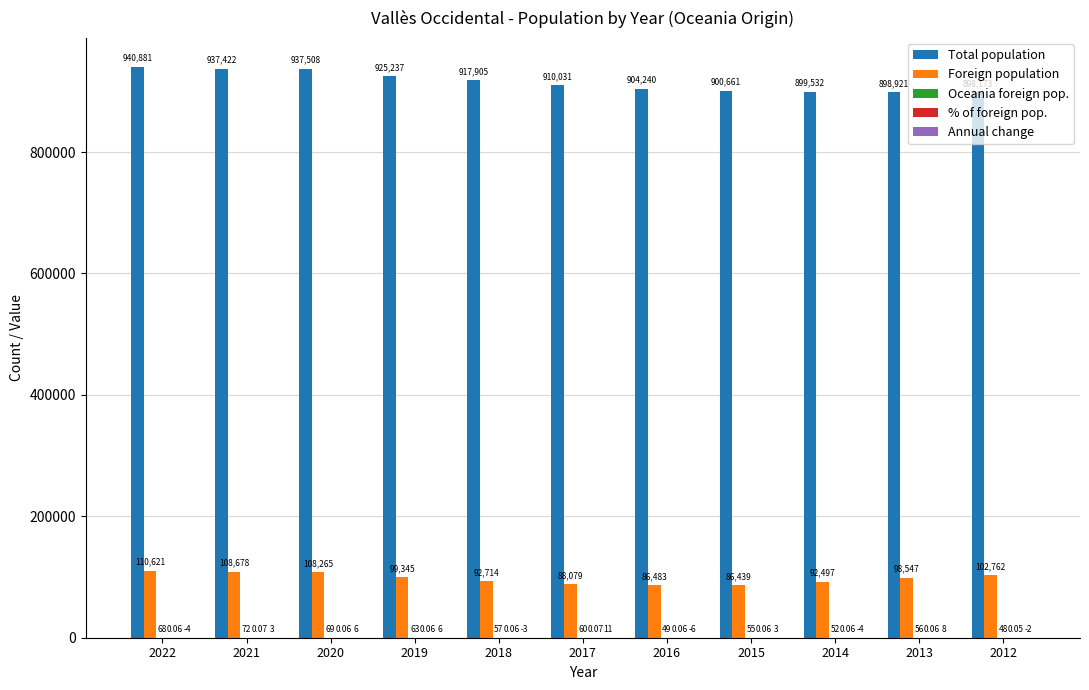

How many groups of bars are there?

11